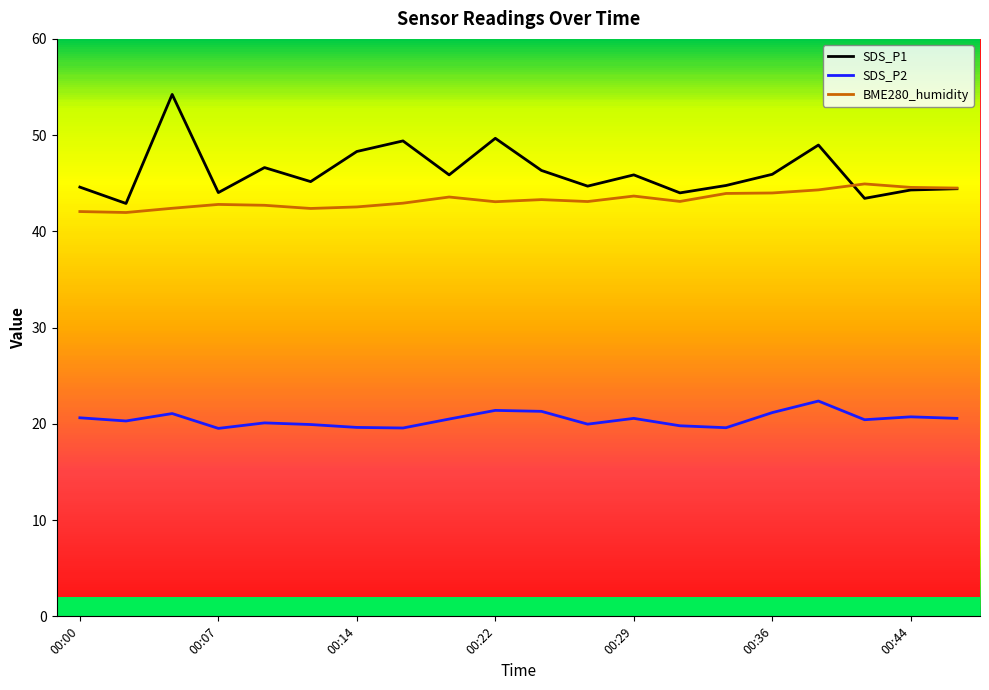

What is the highest value of the BME280_humidity series?

44.9